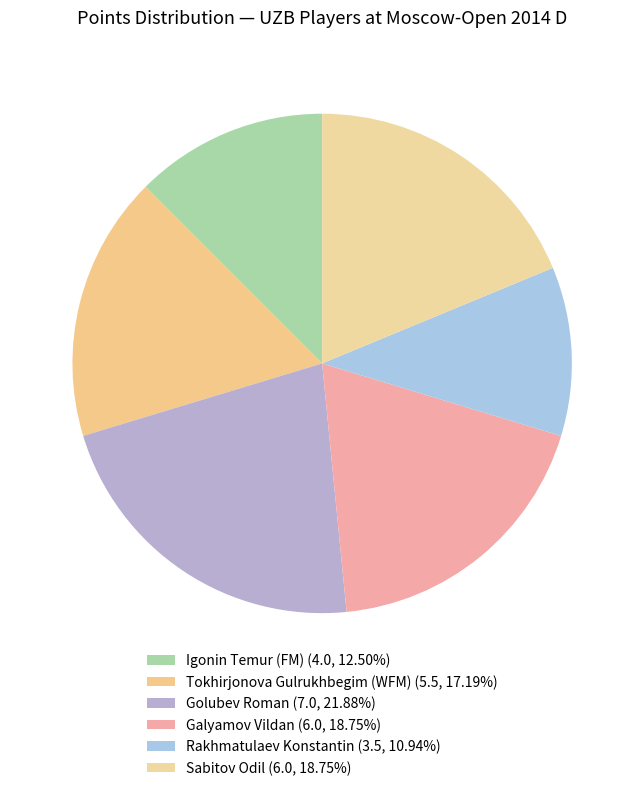

Which category has the smallest portion of the pie?

Rakhmatulaev Konstantin